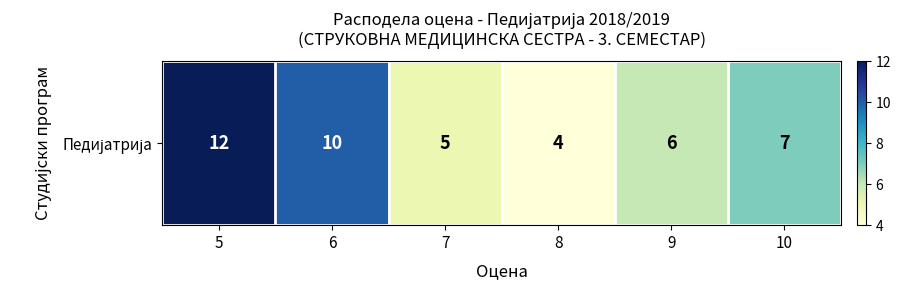

List the labels in order of value, smallest first.

8, 7, 9, 10, 6, 5